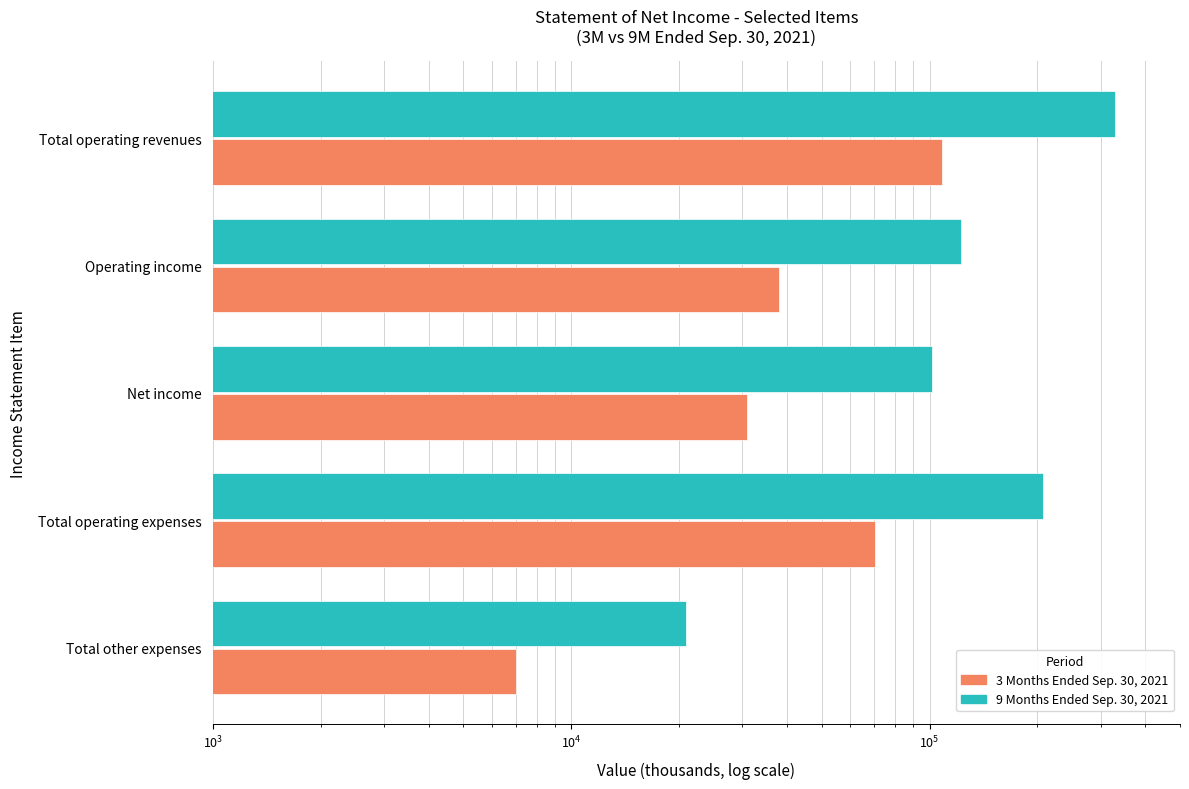

The value of 3 Months Ended Sep. 30, 2021 at Total operating revenues is 108610. True or false?

True